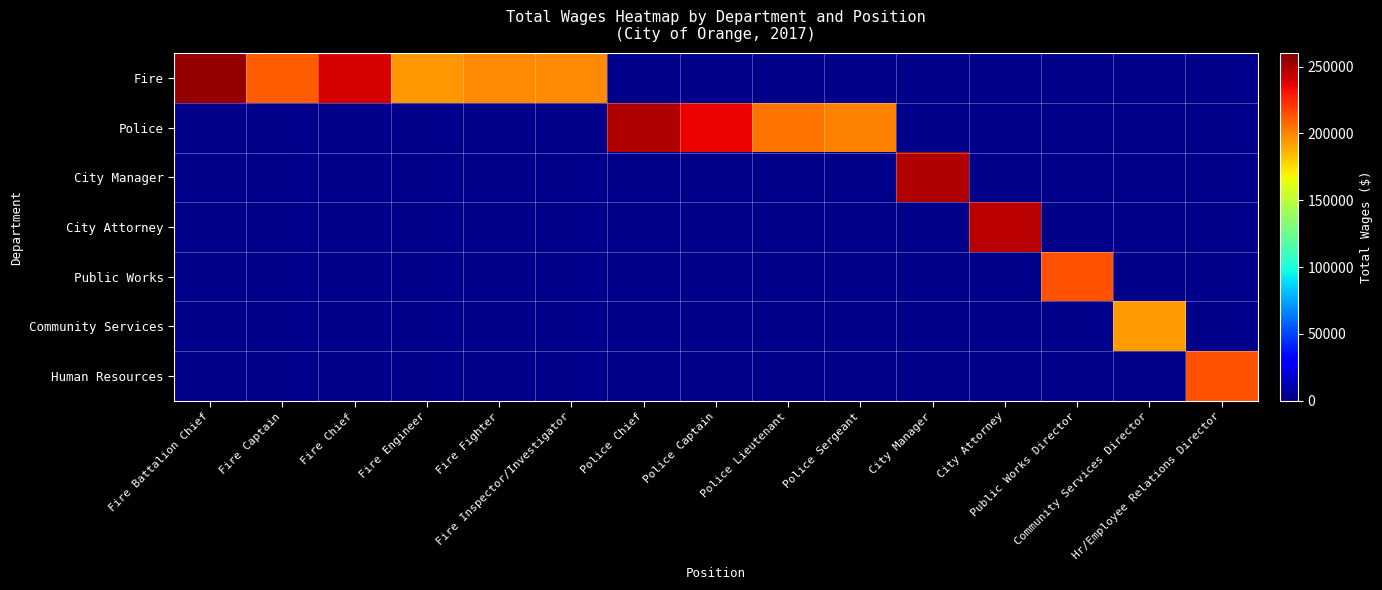

Which label corresponds to the largest value in the chart?

Fire Battalion Chief